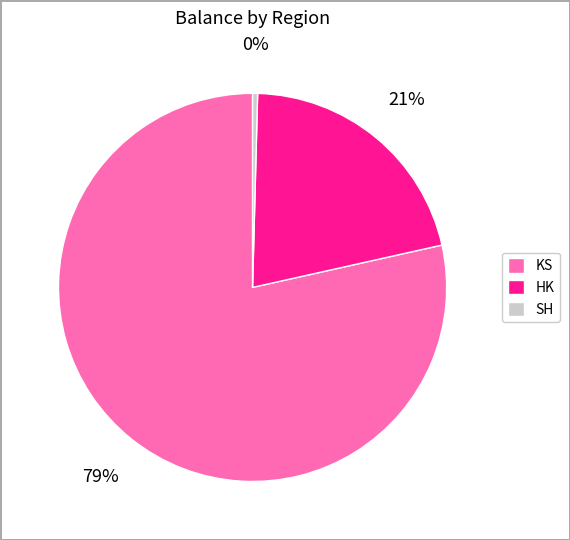

True or false: SH accounts for 0% of the total.

True